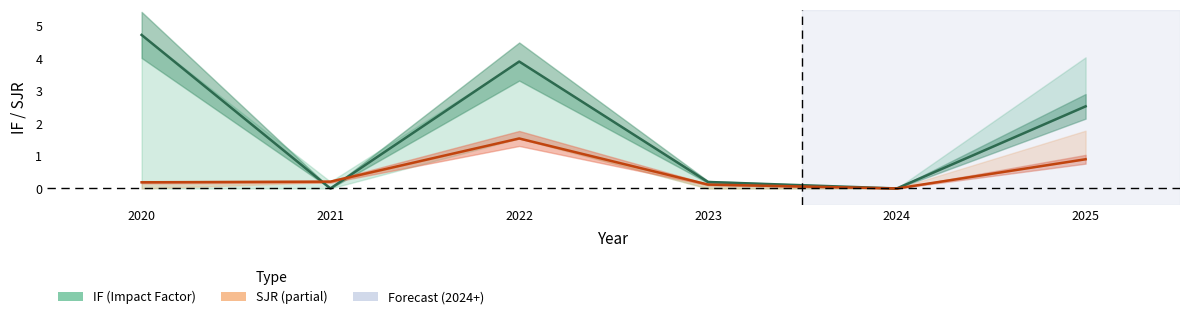

What is the maximum value for IF (Impact Factor)?

4.7